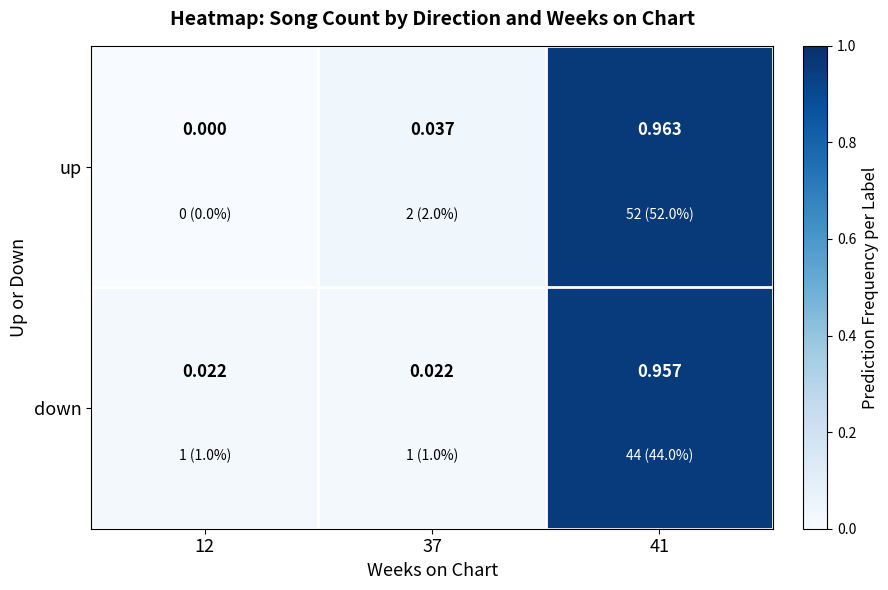

Is the value of up at 41 greater than the value of down at 37?

Yes